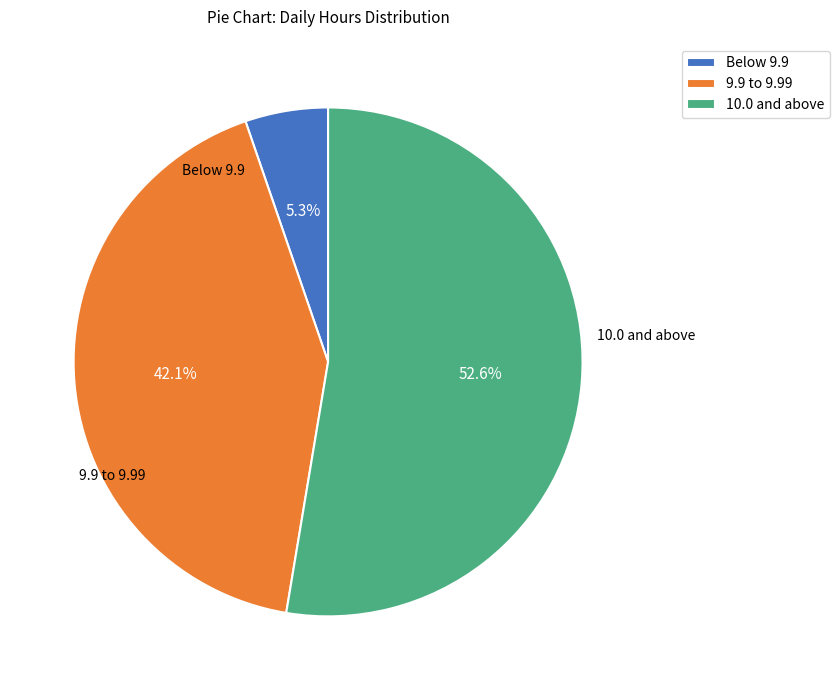

Is the sum of 9.9 to 9.99 and 10.0 and above greater than half?

Yes